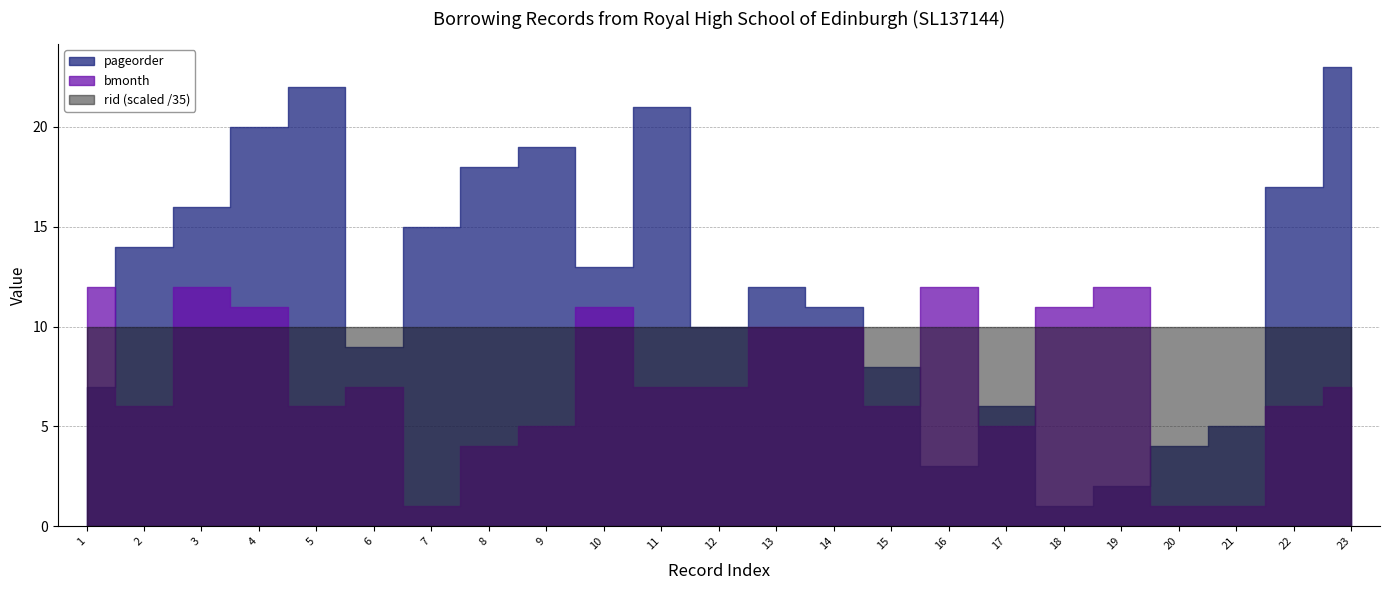

Where is rid nearest to the value 350?

1